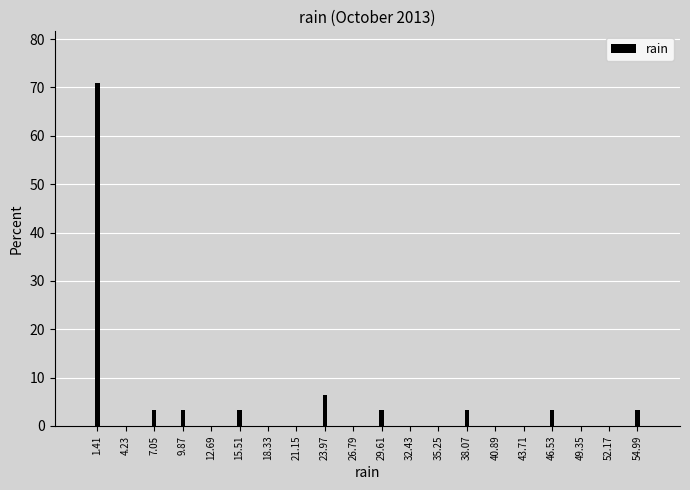

Reading right to left, what are all the values shown in this chart?

54.99=3.2	52.17=0.0	49.35=0.0	46.53=3.2	43.71=0.0	40.89=0.0	38.07=3.2	35.25=0.0	32.43=0.0	29.61=3.2	26.79=0.0	23.97=6.5	21.15=0.0	18.33=0.0	15.51=3.2	12.69=0.0	9.87=3.2	7.05=3.2	4.23=0.0	1.41=71.0